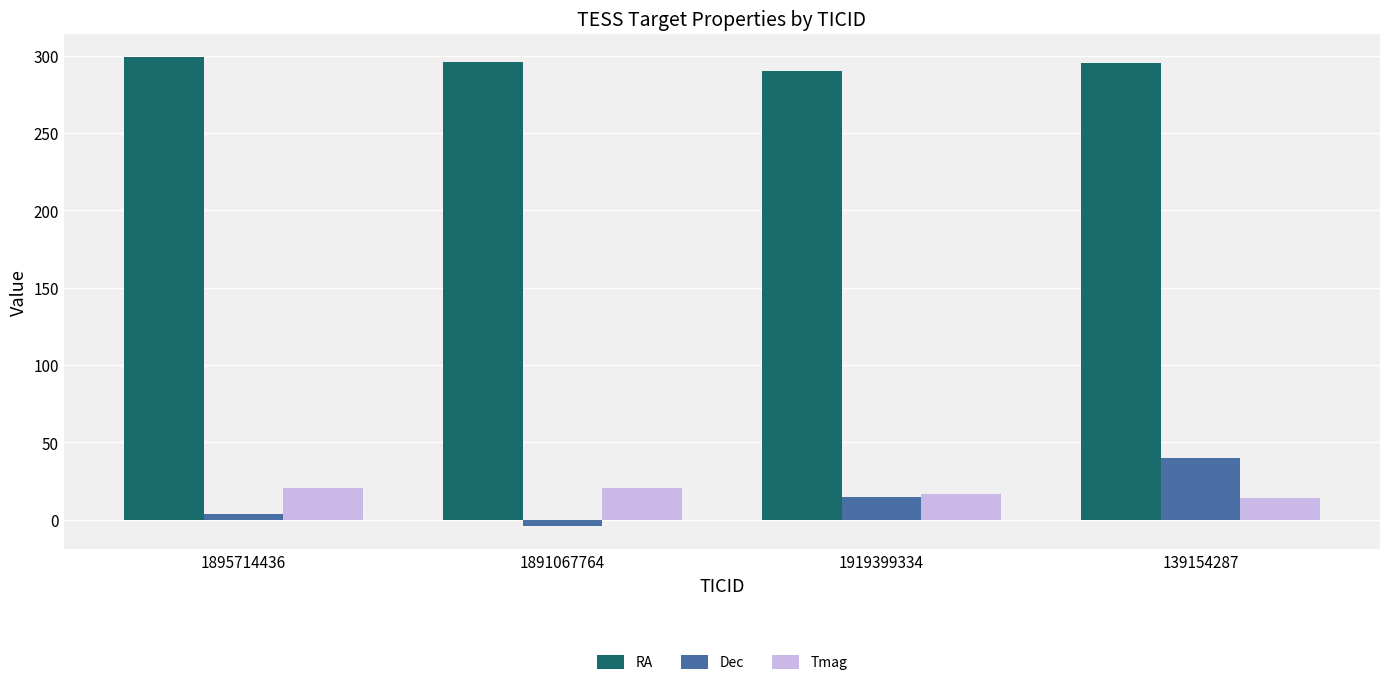

At 1895714436, list the series in order from largest to smallest.

RA, Tmag, Dec